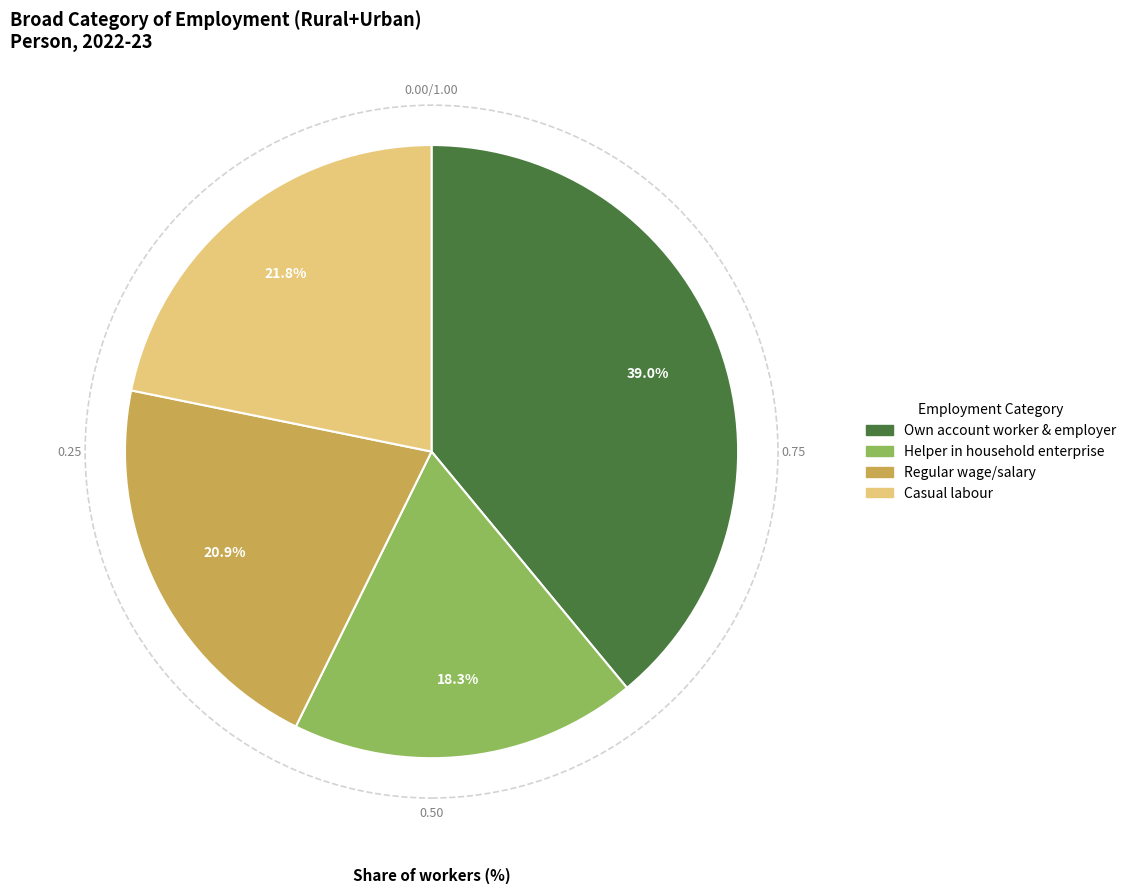

Is there any slice that represents more than half of the pie?

No